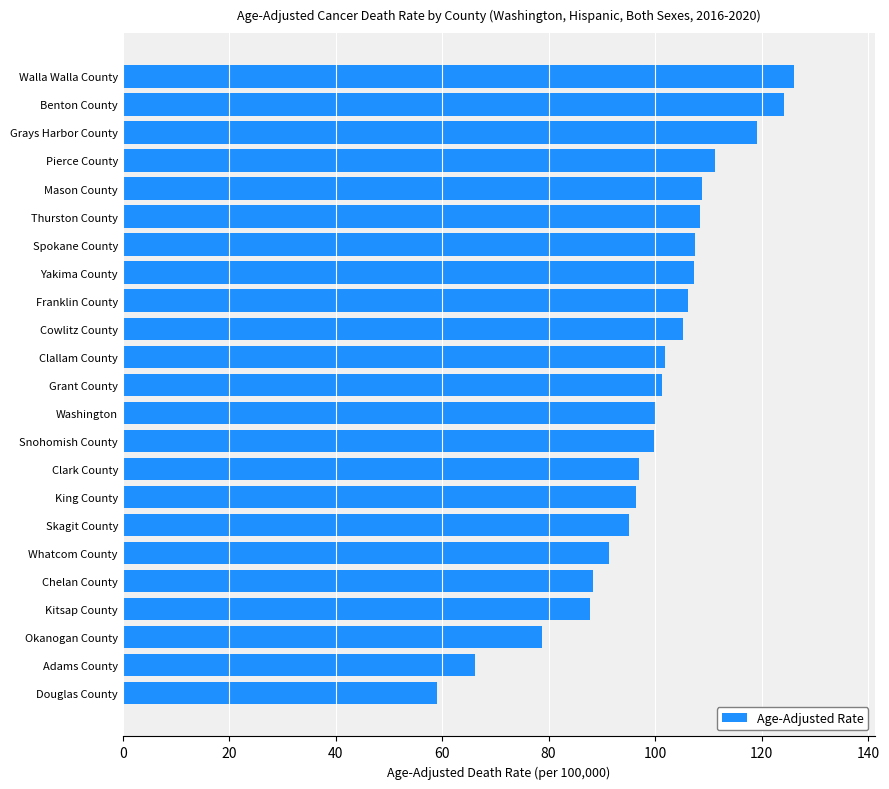

What is the difference between the maximum and minimum values?

67.0